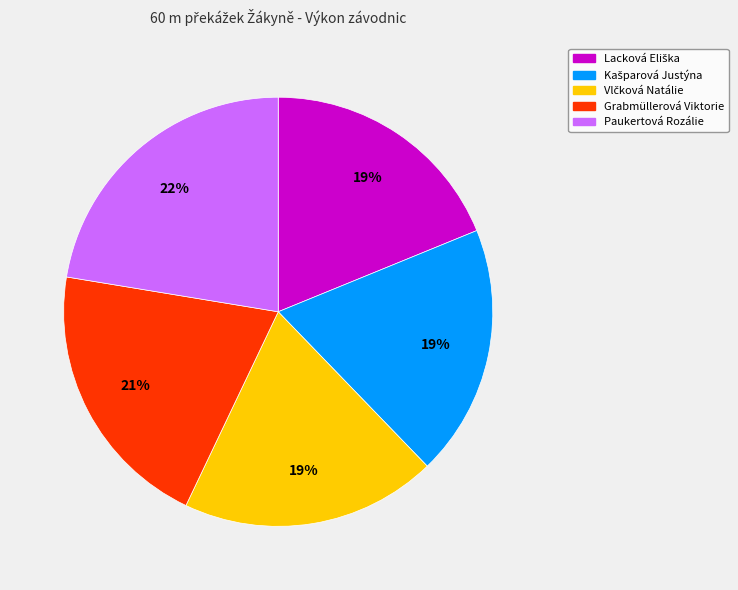

The Paukertová Rozálie slice represents 22% of the pie. True or false?

True